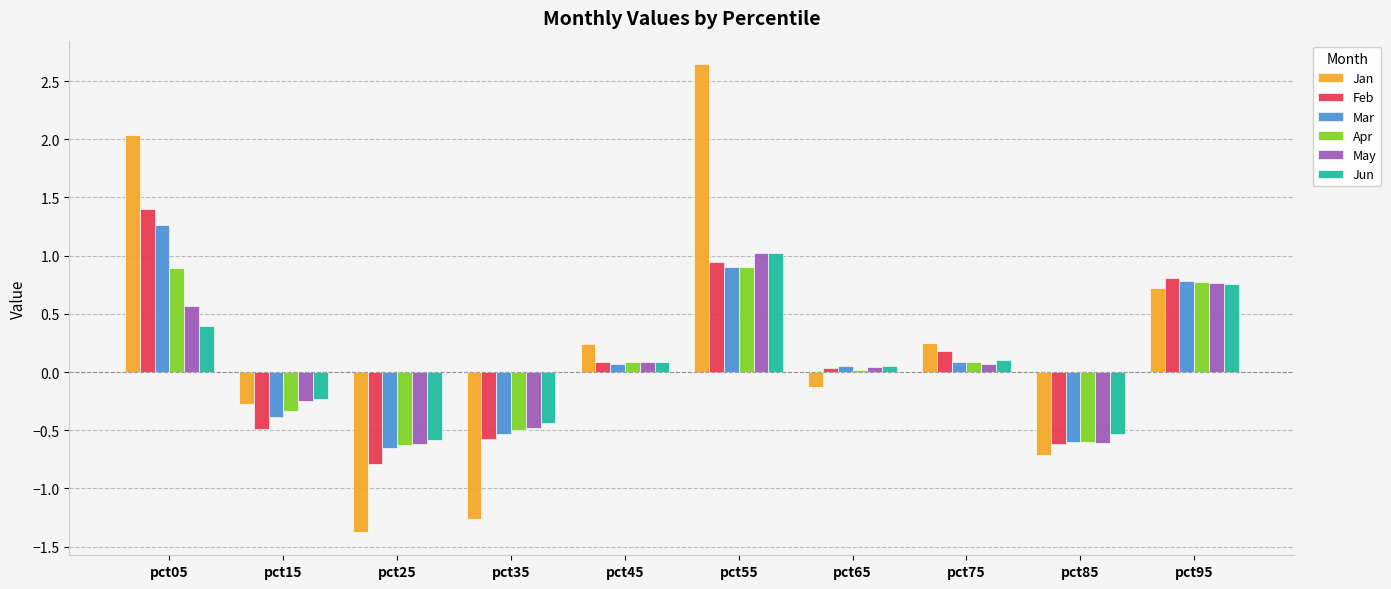

What is the difference between the highest and lowest values at pct65?

0.2